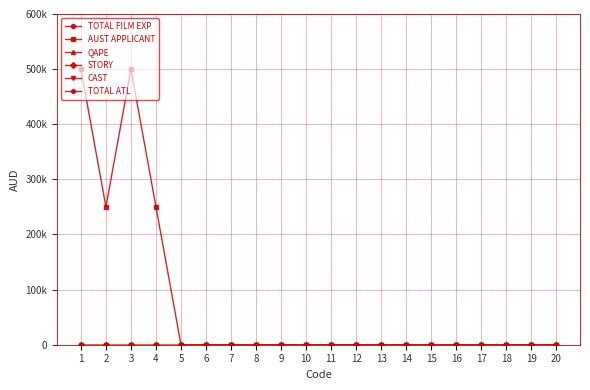

Between 15 and 11, which is larger?

15